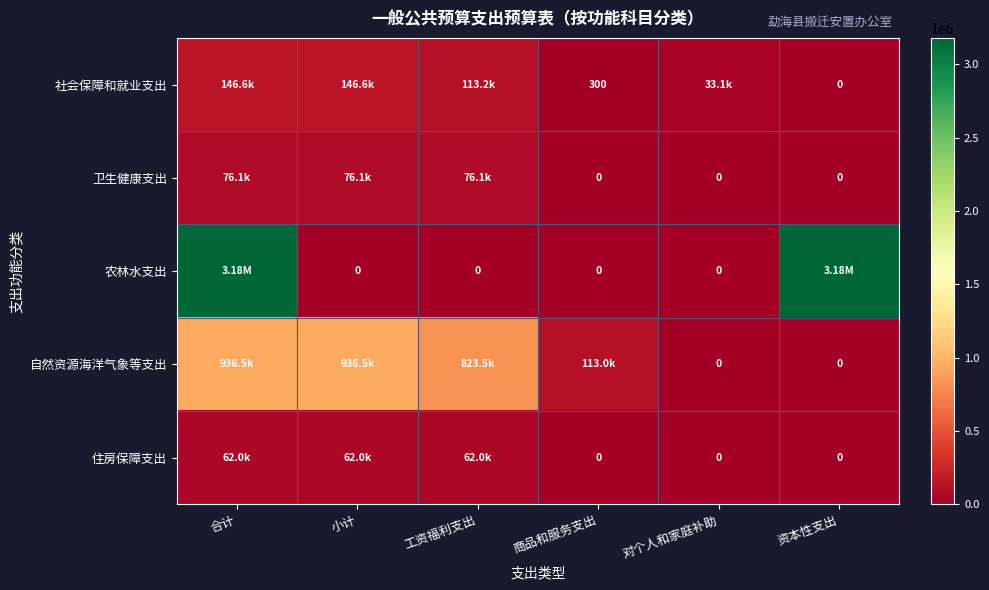

Is the value of 农林水支出 at 商品和服务支出 greater than the value of 社会保障和就业支出 at 资本性支出?

No